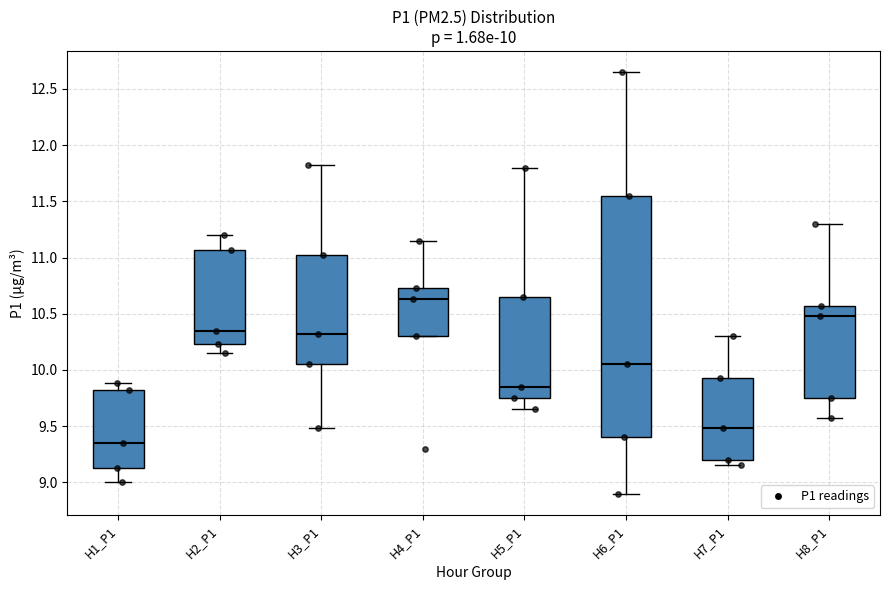

Which box is the tallest, from its lower edge to its upper edge?

H6_P1